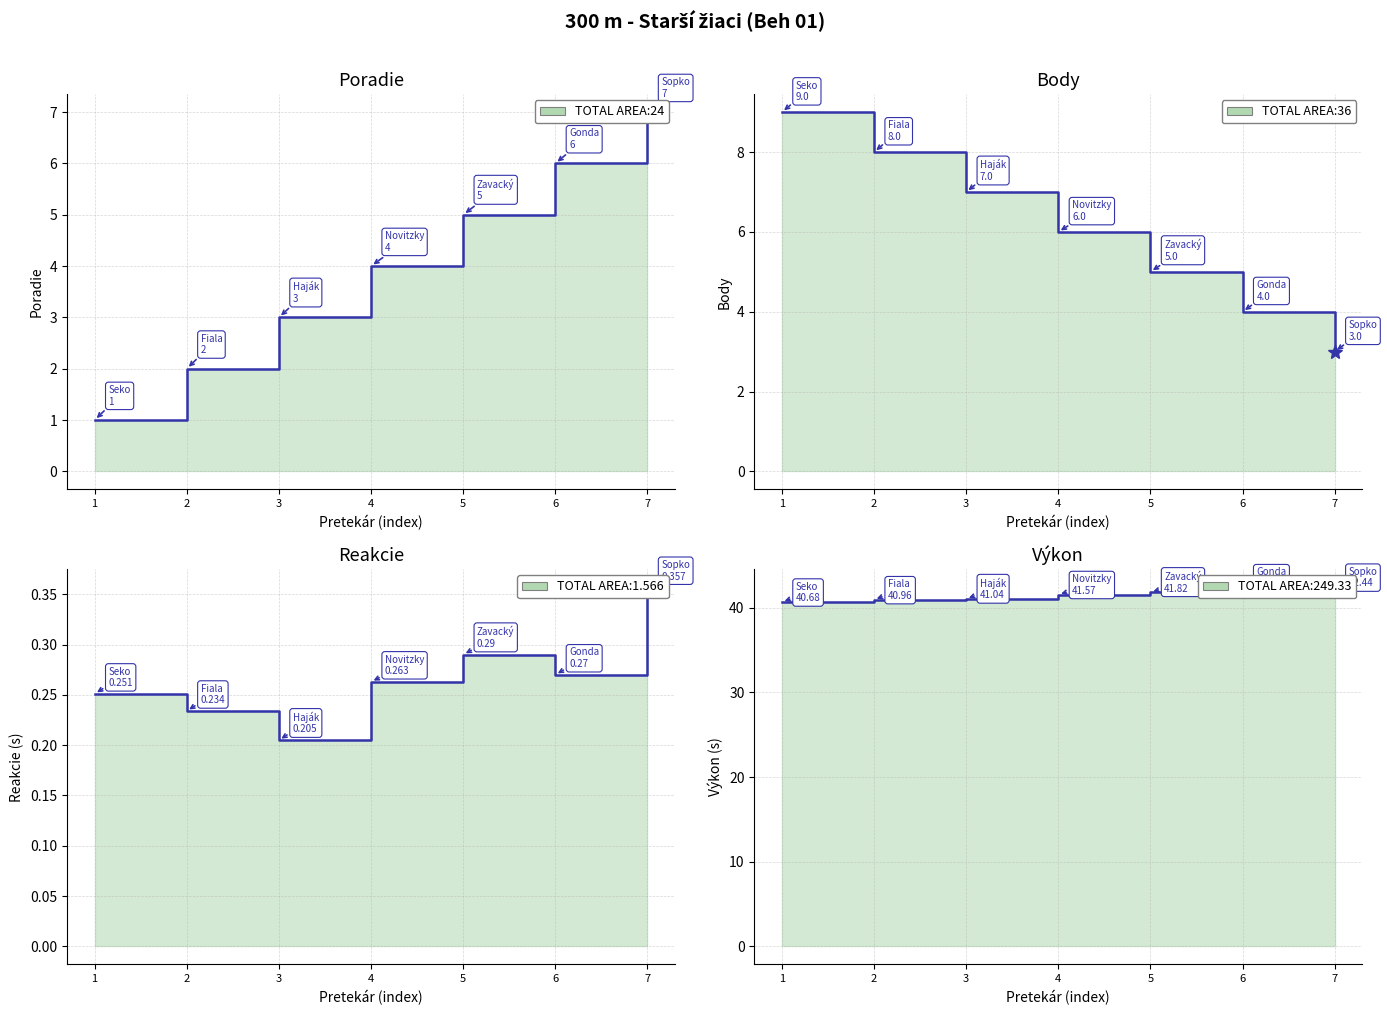

Rank the series by their maximum value, from highest to lowest.

Výkon, Body, Poradie, Reakcie